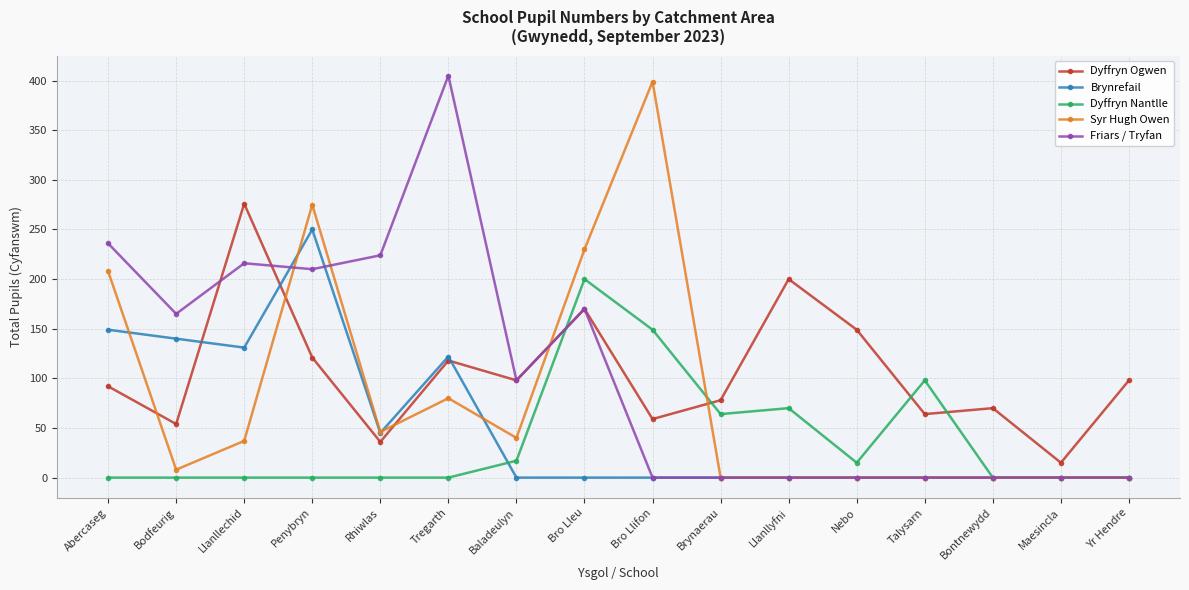

What is the total value across all series at Brynaerau?

142